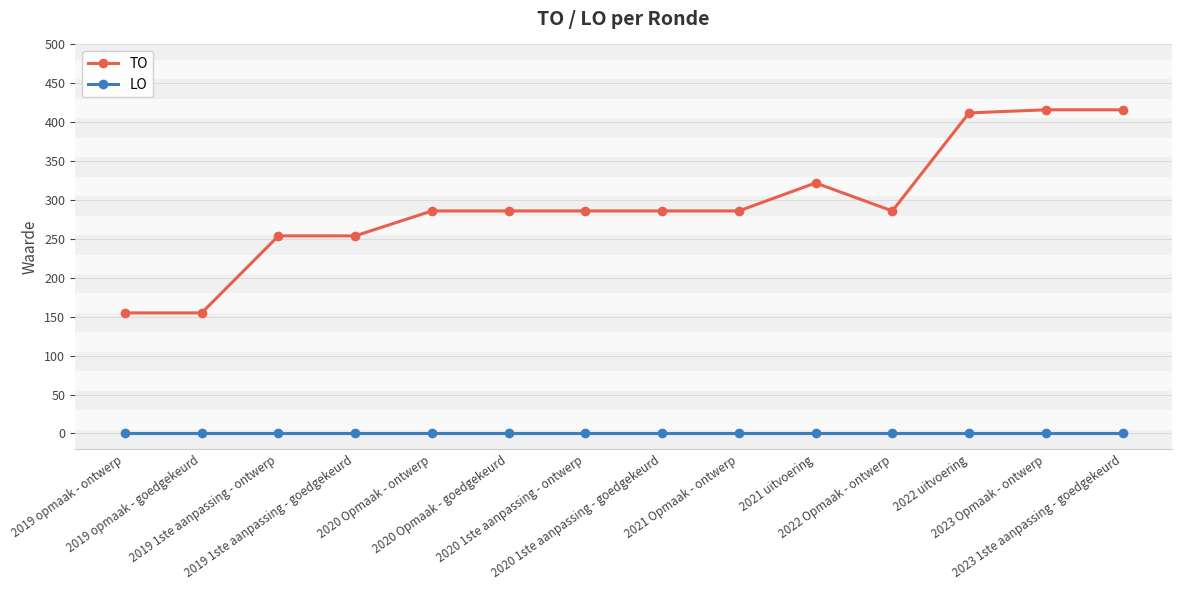

At 2019 opmaak - goedgekeurd, list the series in order from largest to smallest.

TO, LO